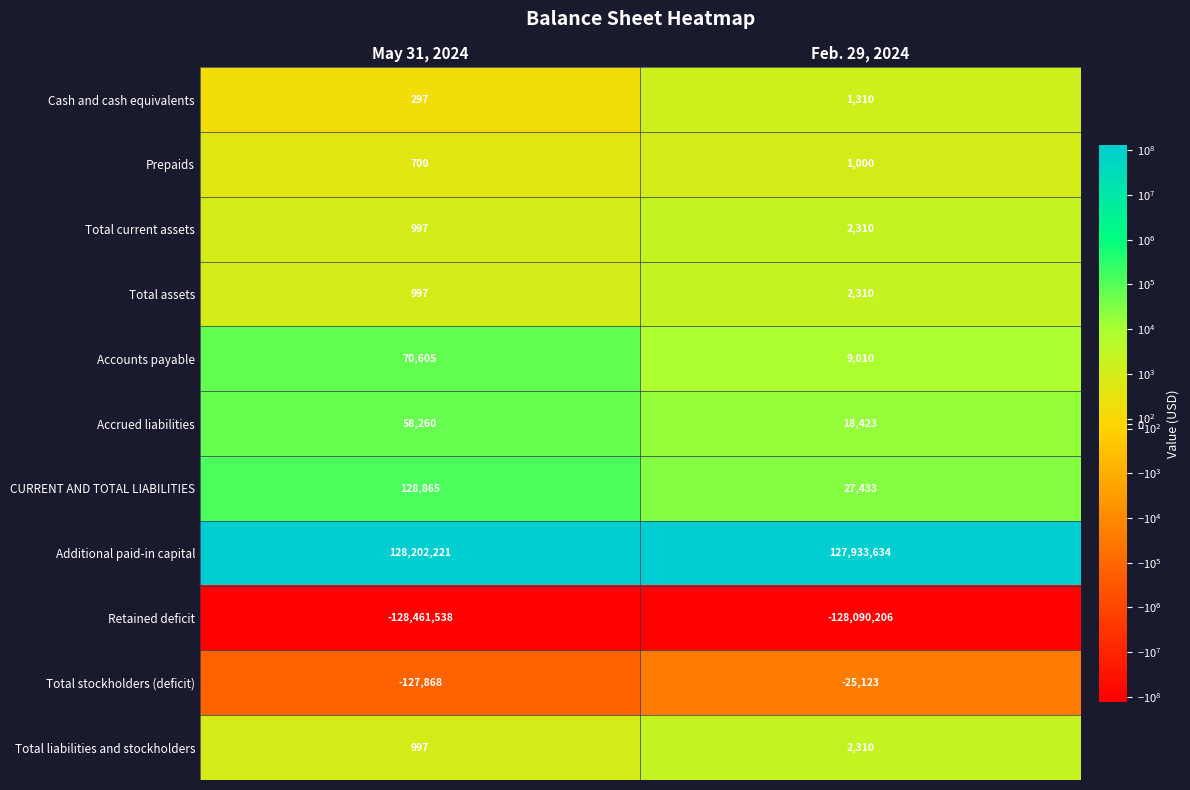

What is the greatest value displayed?

128202221